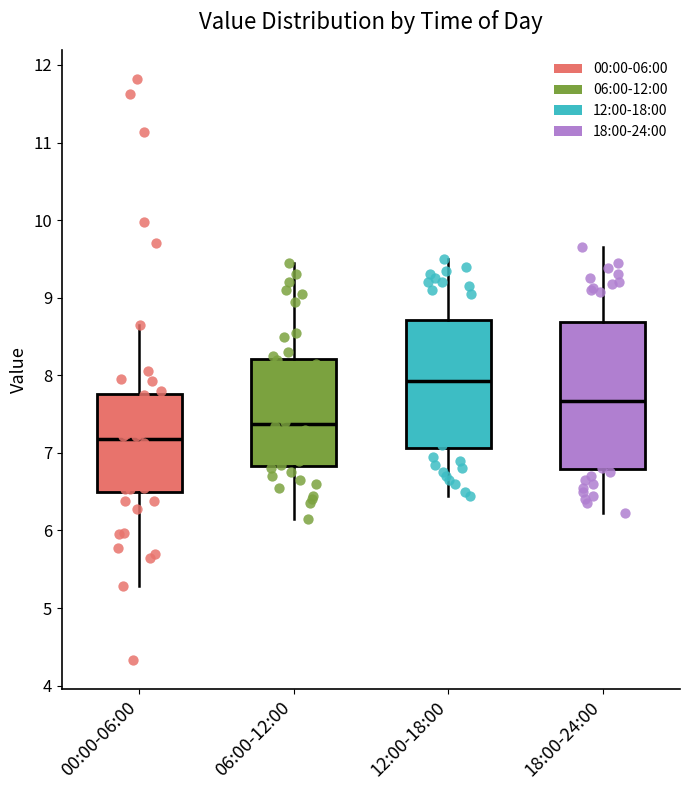

Reading left to right, read every box against the y-axis: the position of its median line, the range the box covers, and the ends of its whiskers. The values are not printed on the chart, so give them approximately, as read against the axis.

00:00-06:00: median 7.2, box 6.5 to 7.8, whiskers 5.3 to 8.7
06:00-12:00: median 7.4, box 6.8 to 8.2, whiskers 6.2 to 9.5
12:00-18:00: median 7.9, box 7.1 to 8.7, whiskers 6.5 to 9.5
18:00-24:00: median 7.7, box 6.8 to 8.7, whiskers 6.2 to 9.7